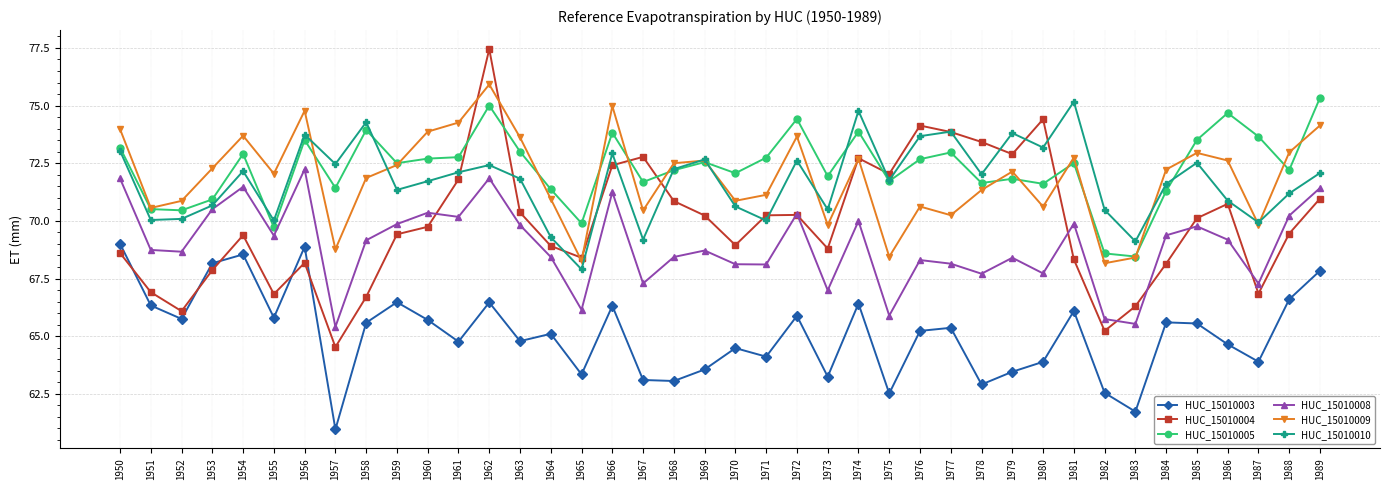

Is it true that HUC_15010008 equals 91.8 at 1964?

False